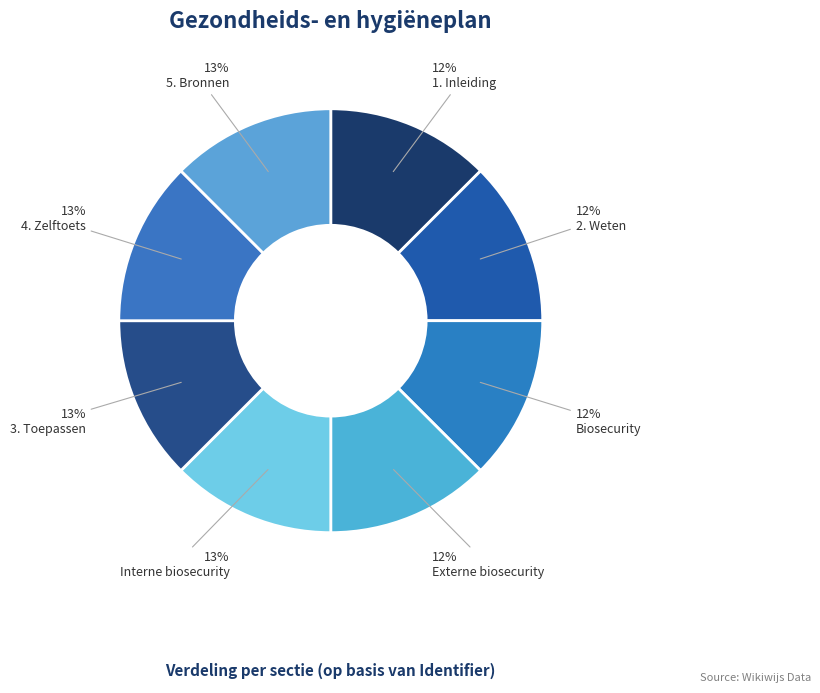

Is there any slice that represents more than half of the pie?

No